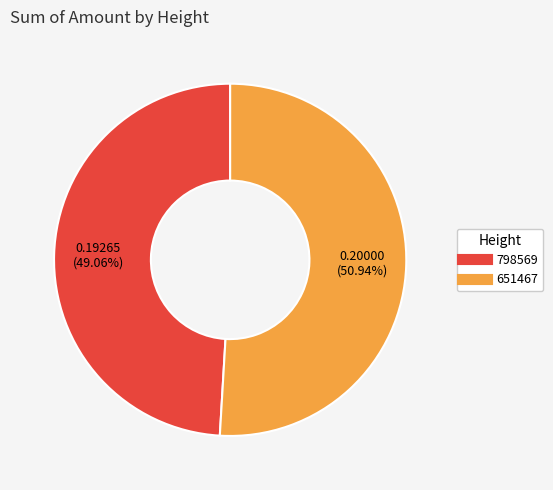

Rank the categories by value from lowest to highest.

798569, 651467